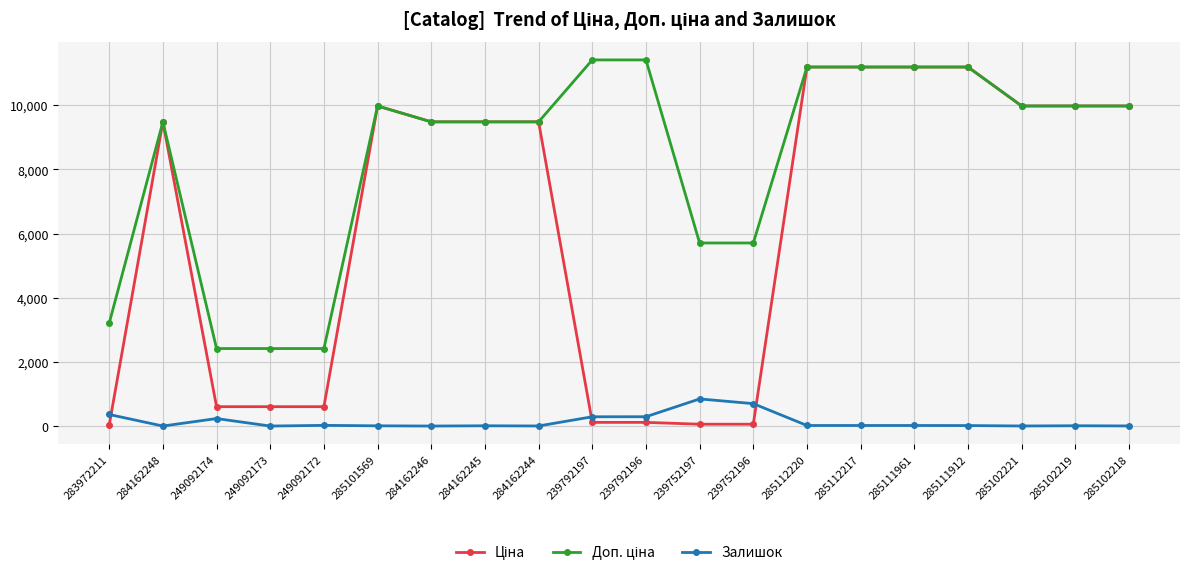

The Залишок series shows 15.0 at 285111912. True or false?

True